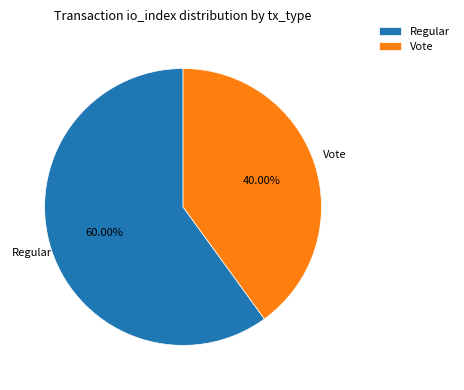

To the nearest percent, what percentage of the pie is Vote?

40%